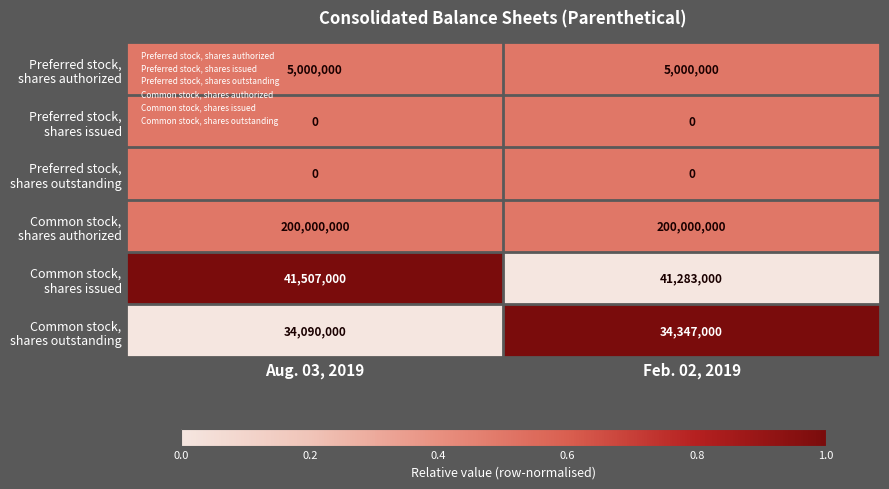

What is the total value across all series at Feb. 02, 2019?

280630000